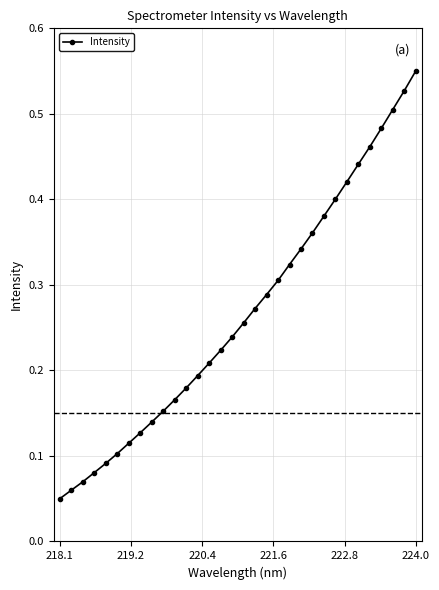

Count the values in the range 0 to 1.

32